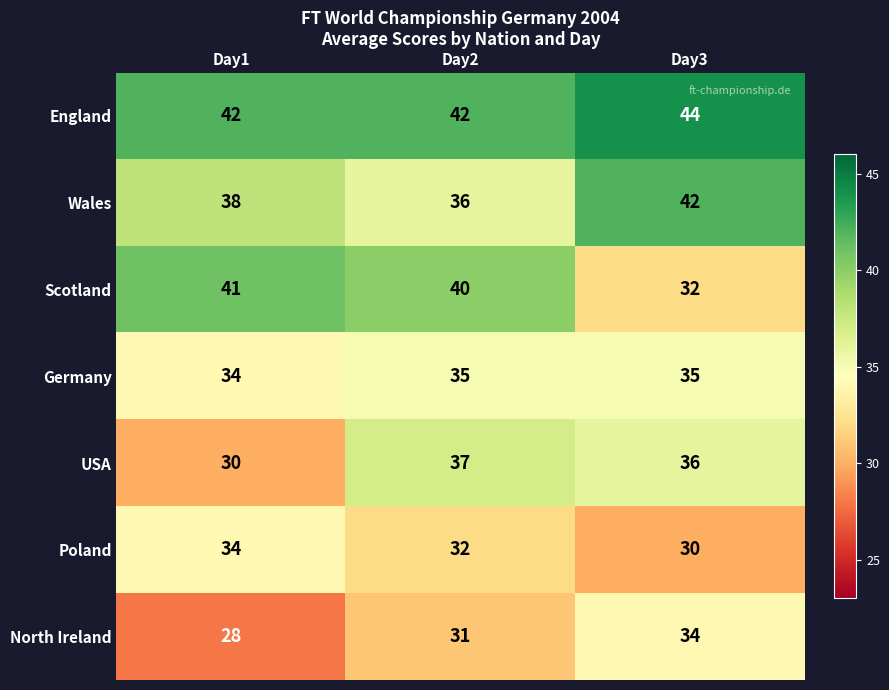

Reading left to right, list all the values displayed in this chart.

England: 42	42	44
Wales: 38	36	42
Scotland: 41	40	32
Germany: 34	35	35
USA: 30	37	36
Poland: 34	32	30
North Ireland: 28	31	34